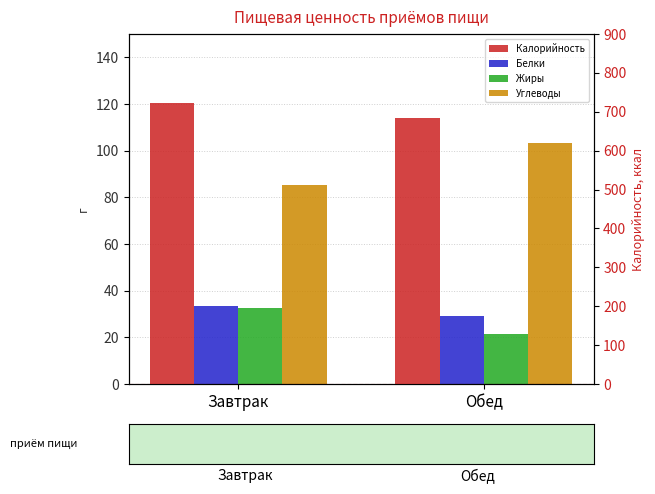

What value does the Калорийность series have at Завтрак?

721.6